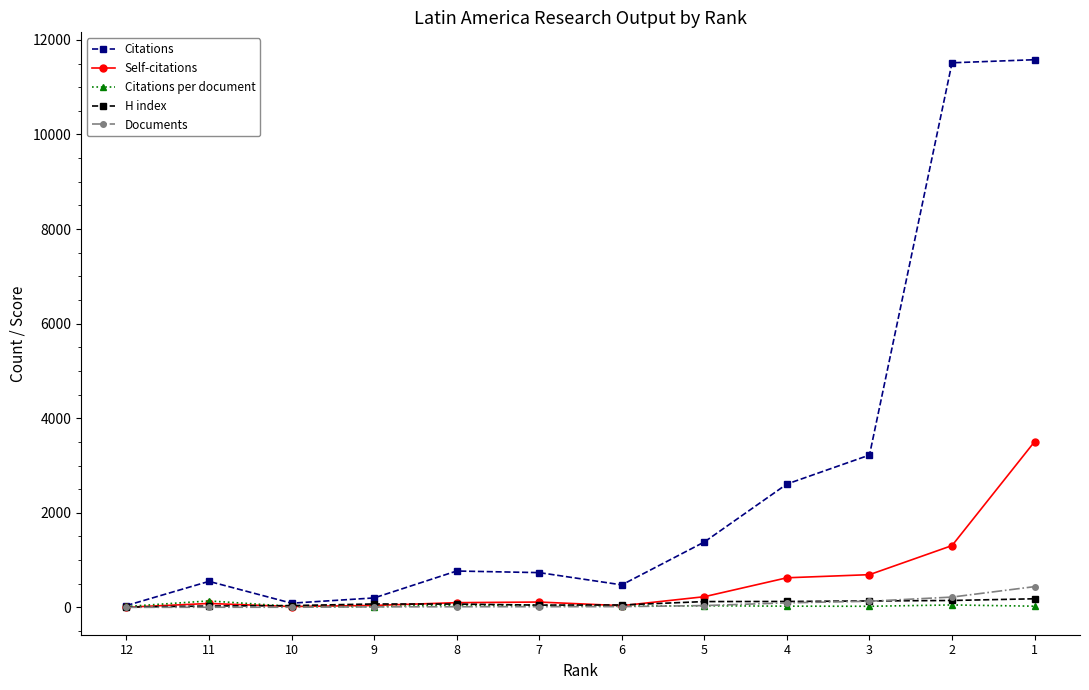

Which series has the largest total across all categories?

Citations